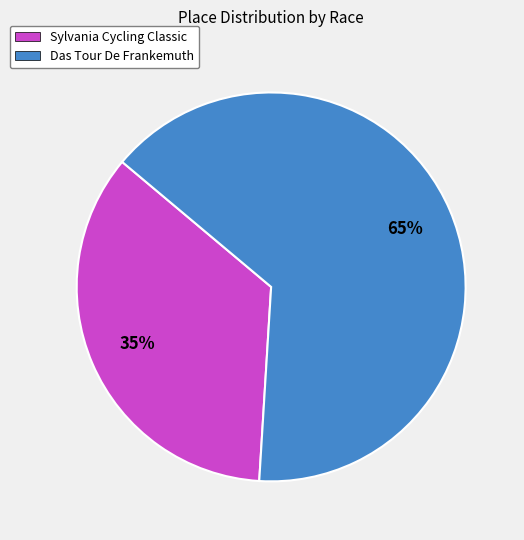

To the nearest percent, what percentage of the pie is Das Tour De Frankemuth?

65%